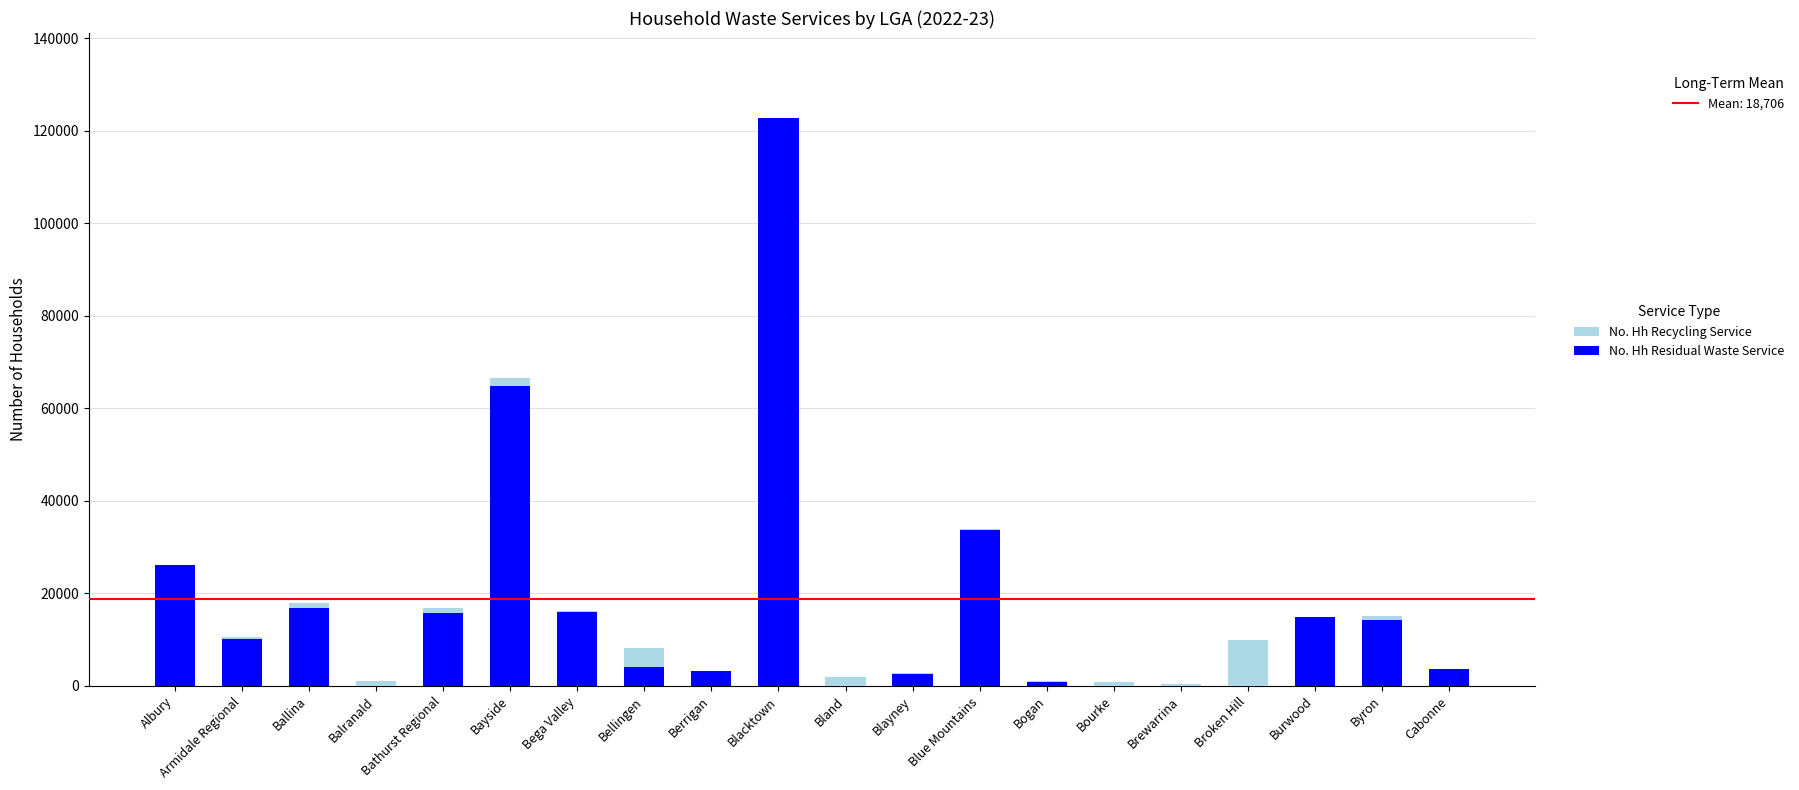

At which category is the sum across all series the highest?

Blacktown